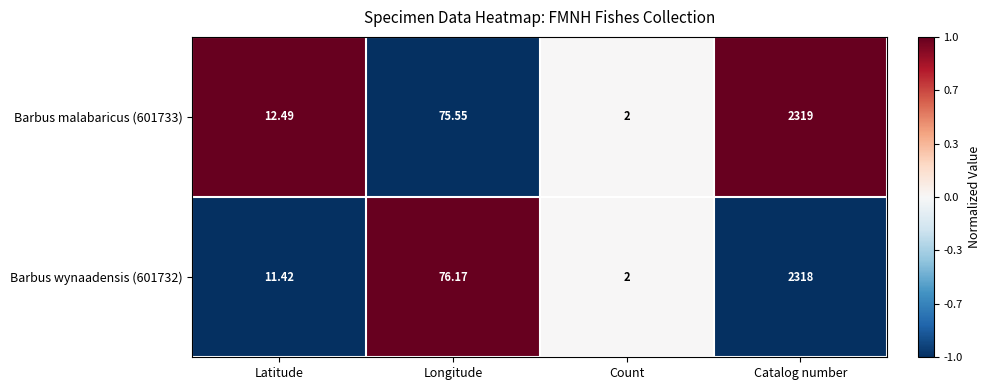

Which series has the largest total across all categories?

Barbus malabaricus (601733)